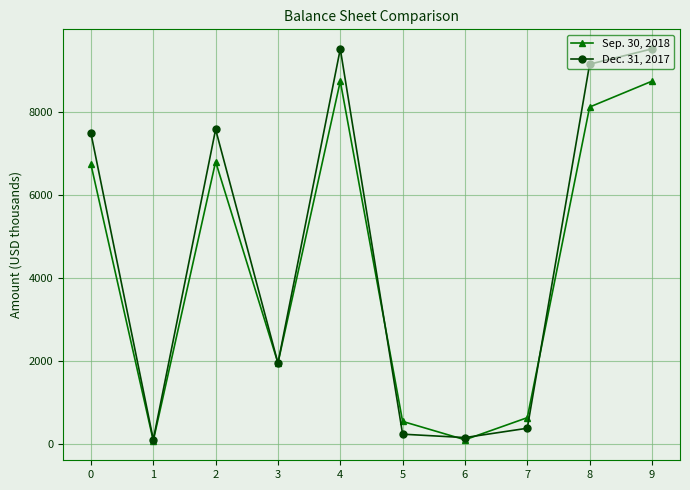

In Dec. 31, 2017, how many points are lower than both neighbors (excluding endpoints)?

3